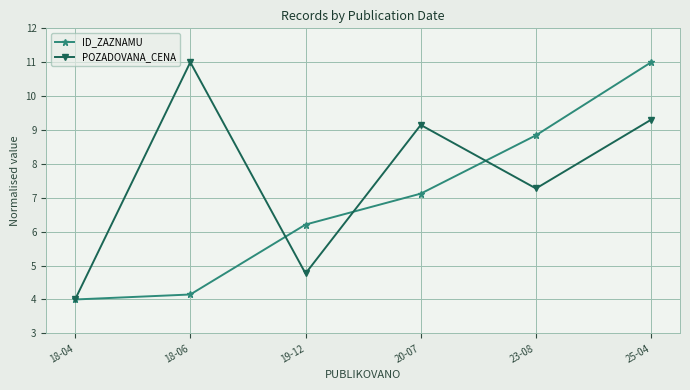

Reading right to left, transcribe all the data shown in this chart.

ID_ZAZNAMU: 25-04=11.0	23-08=8.8	20-07=7.1	19-12=6.2	18-06=4.1	18-04=4.0
POZADOVANA_CENA: 25-04=9.3	23-08=7.3	20-07=9.1	19-12=4.8	18-06=11.0	18-04=4.0